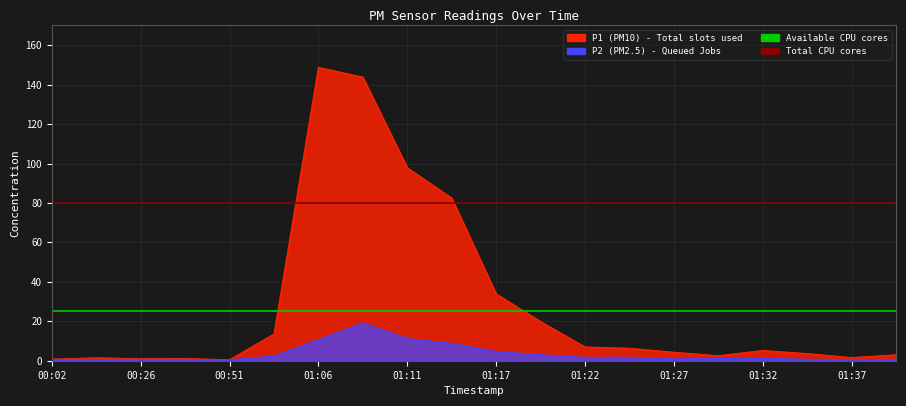

What is the approximate value of Available threshold at 00:26?

25